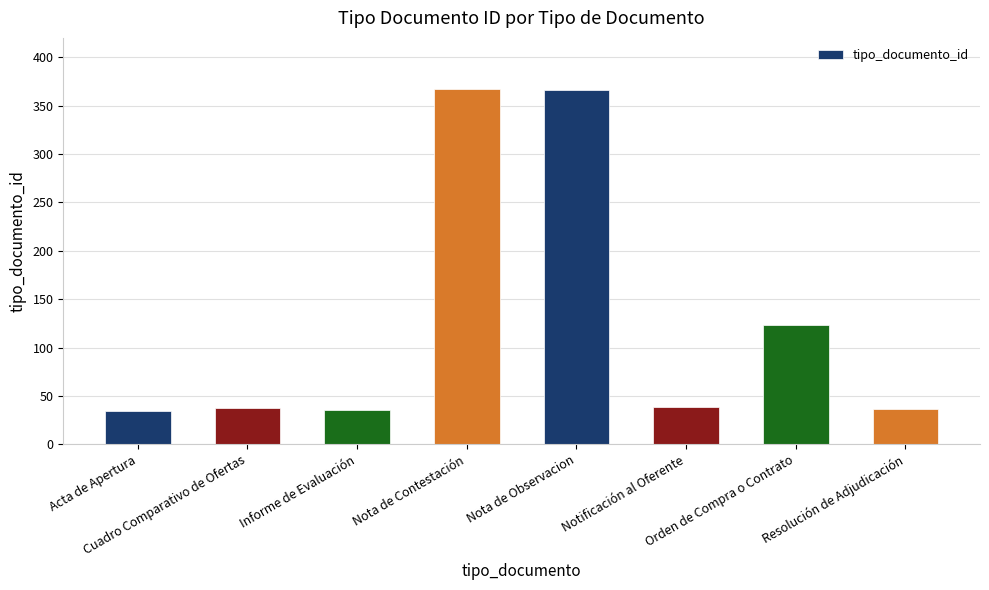

What is the average value?

130